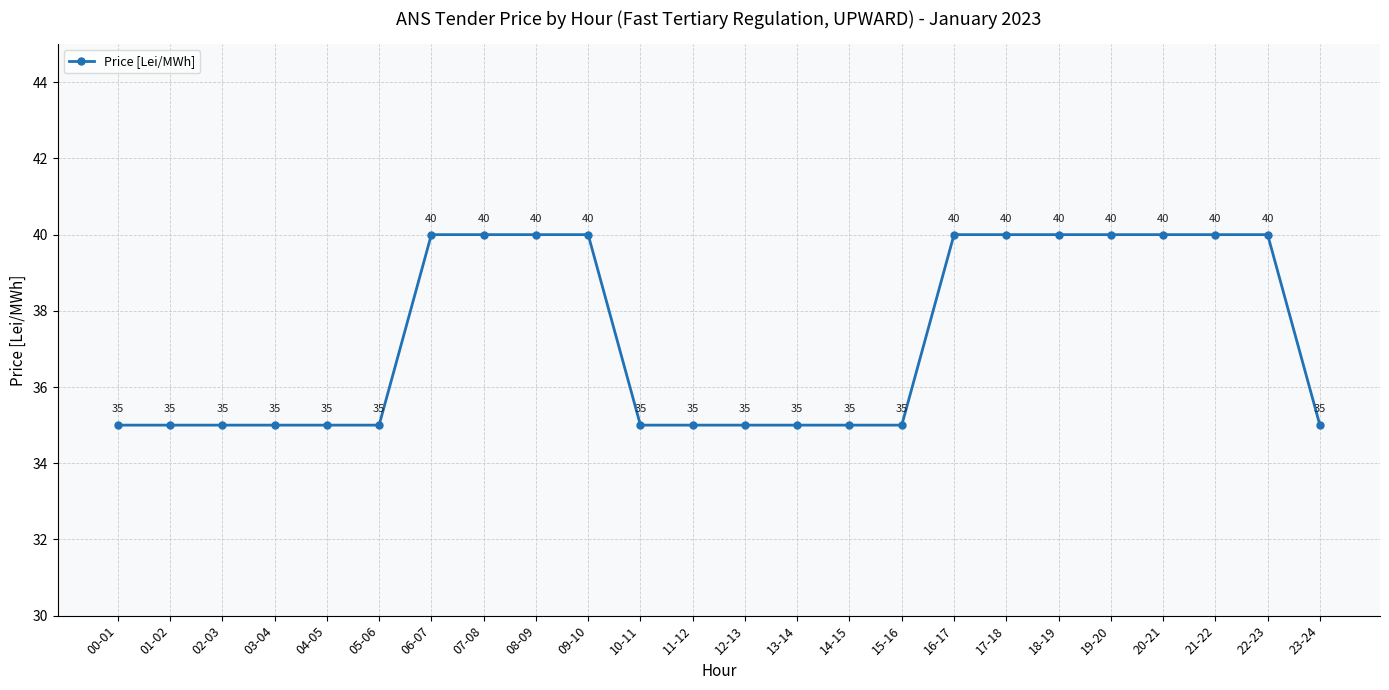

What is the value of the 7th point from the left?

40